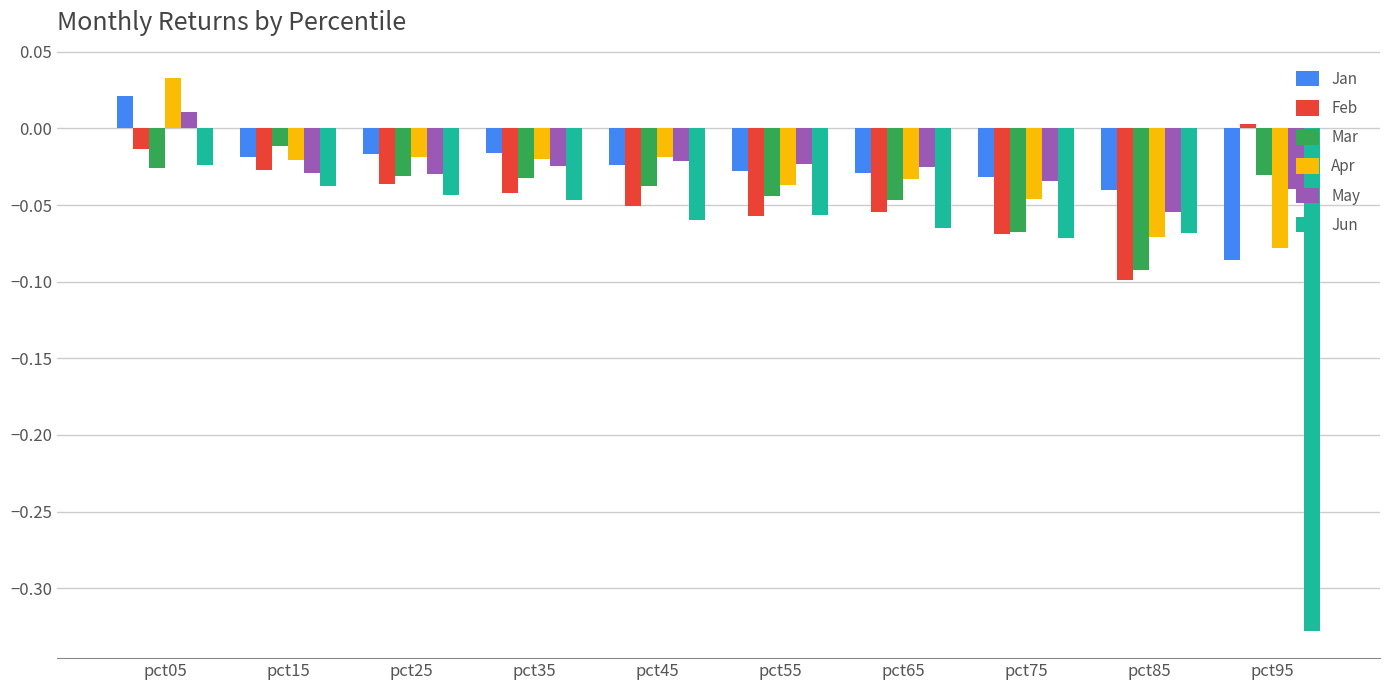

How many Jan values are between 0 and 1?

1